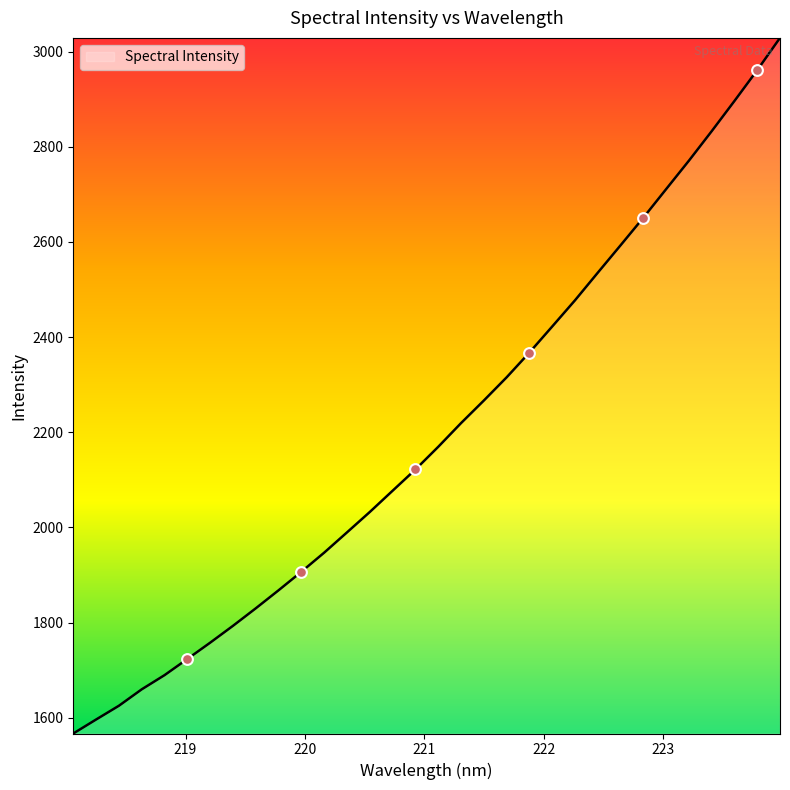

What is the smallest value displayed?

1567.1